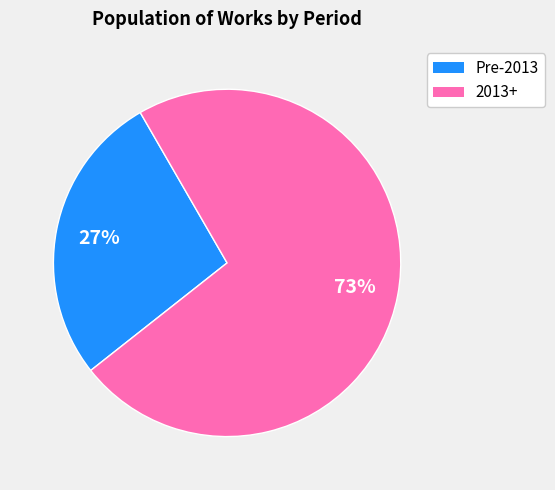

Does any single category account for the majority?

Yes